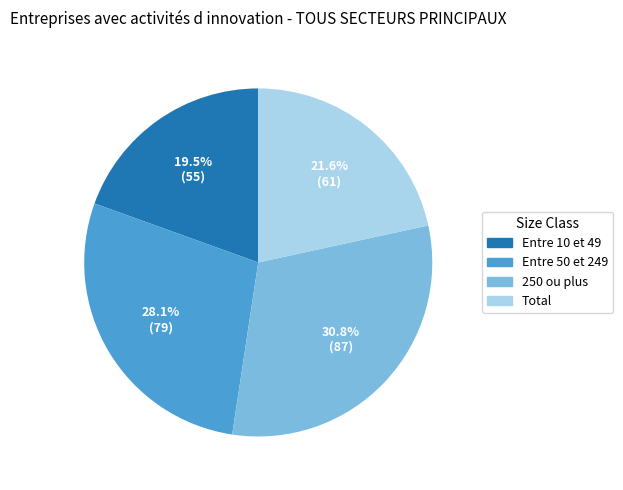

Rank the categories by value from highest to lowest.

250 ou plus, Entre 50 et 249, Total, Entre 10 et 49